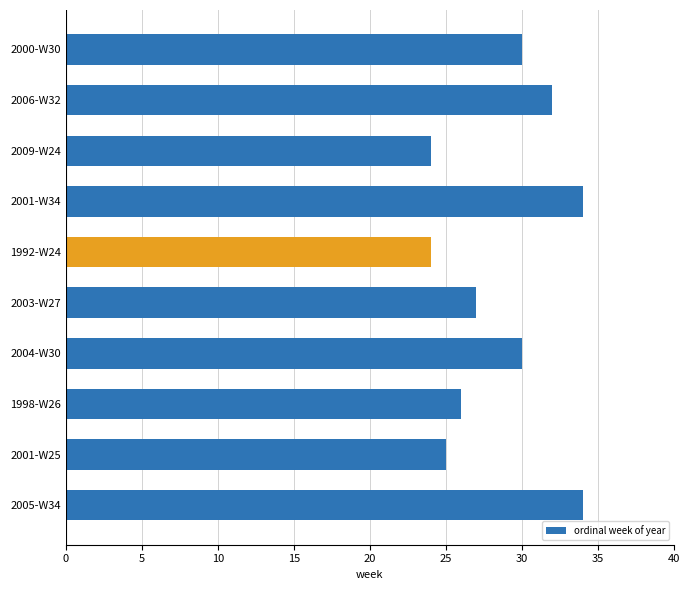

Reading top to bottom, transcribe all the data shown in this chart.

2000-W30=30	2006-W32=32	2009-W24=24	2001-W34=34	1992-W24=24	2003-W27=27	2004-W30=30	1998-W26=26	2001-W25=25	2005-W34=34